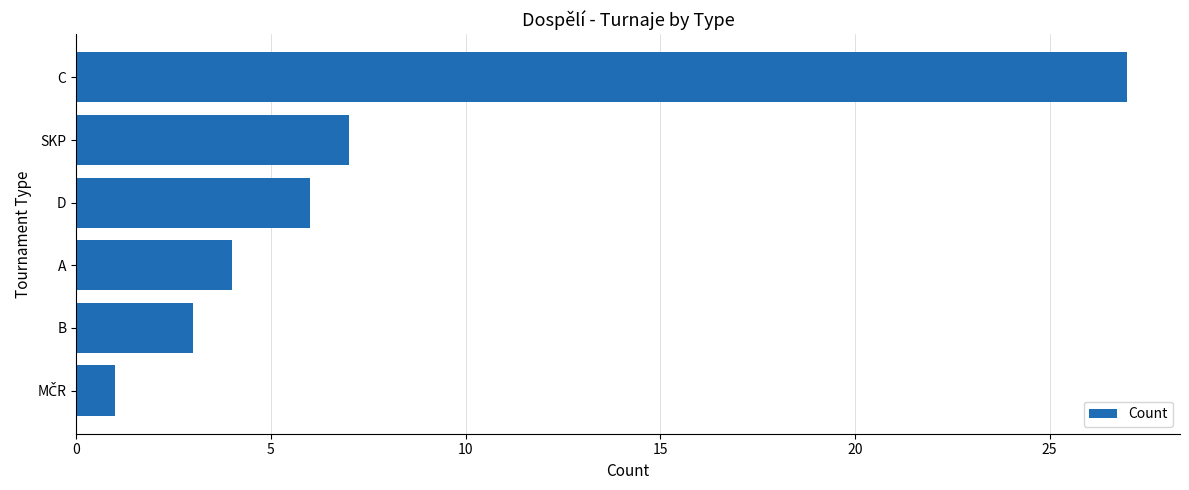

Where is the data nearest to the value 14?

SKP